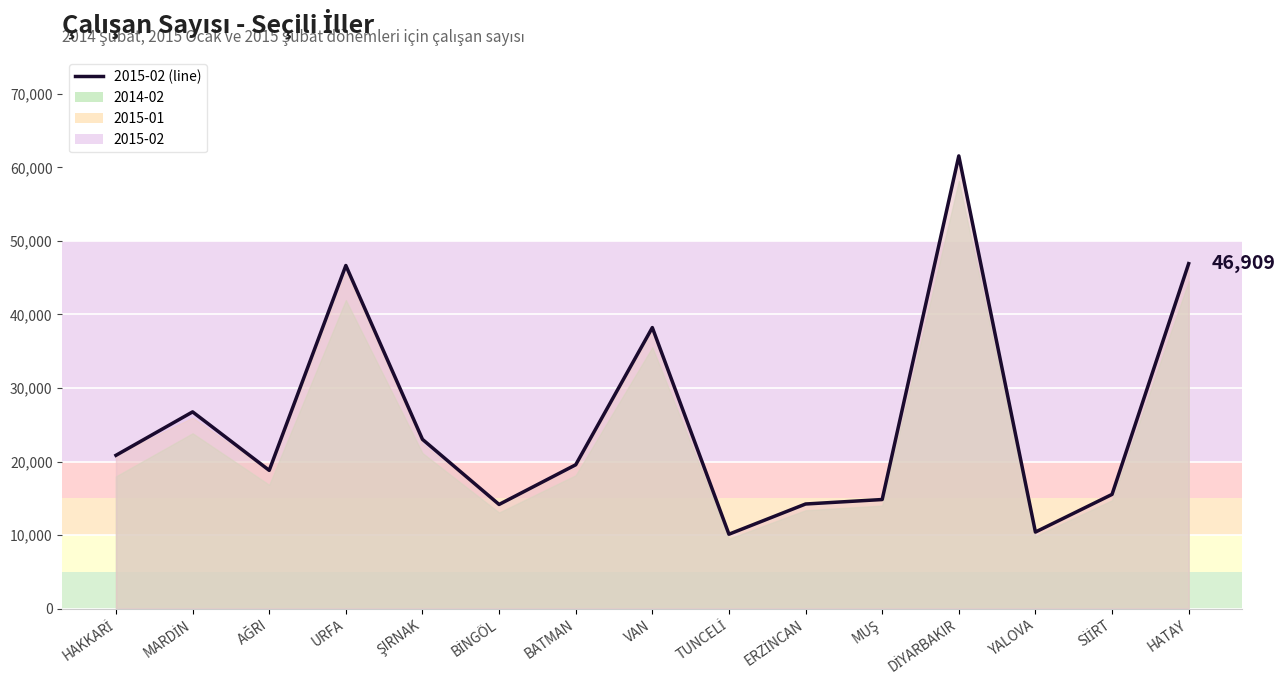

What is the label of the 5th point from the left?

ŞIRNAK